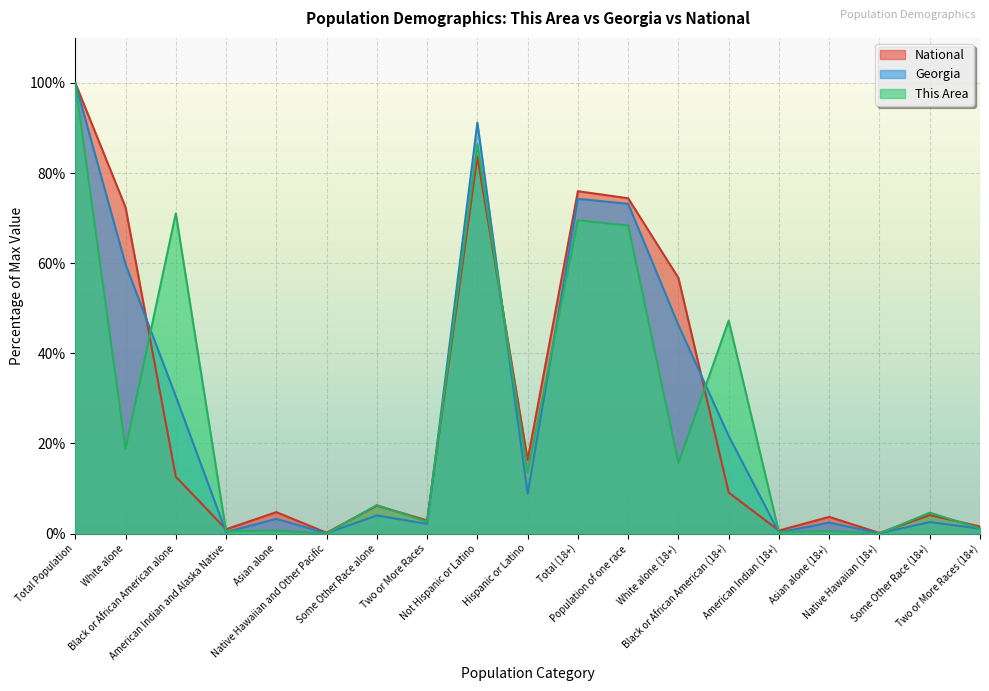

The National series shows 22.5 at White alone (18+). True or false?

False